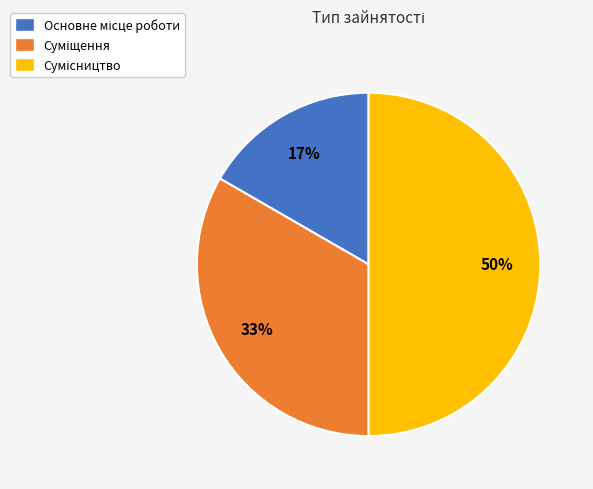

To the nearest percent, what is the average slice percentage?

33%